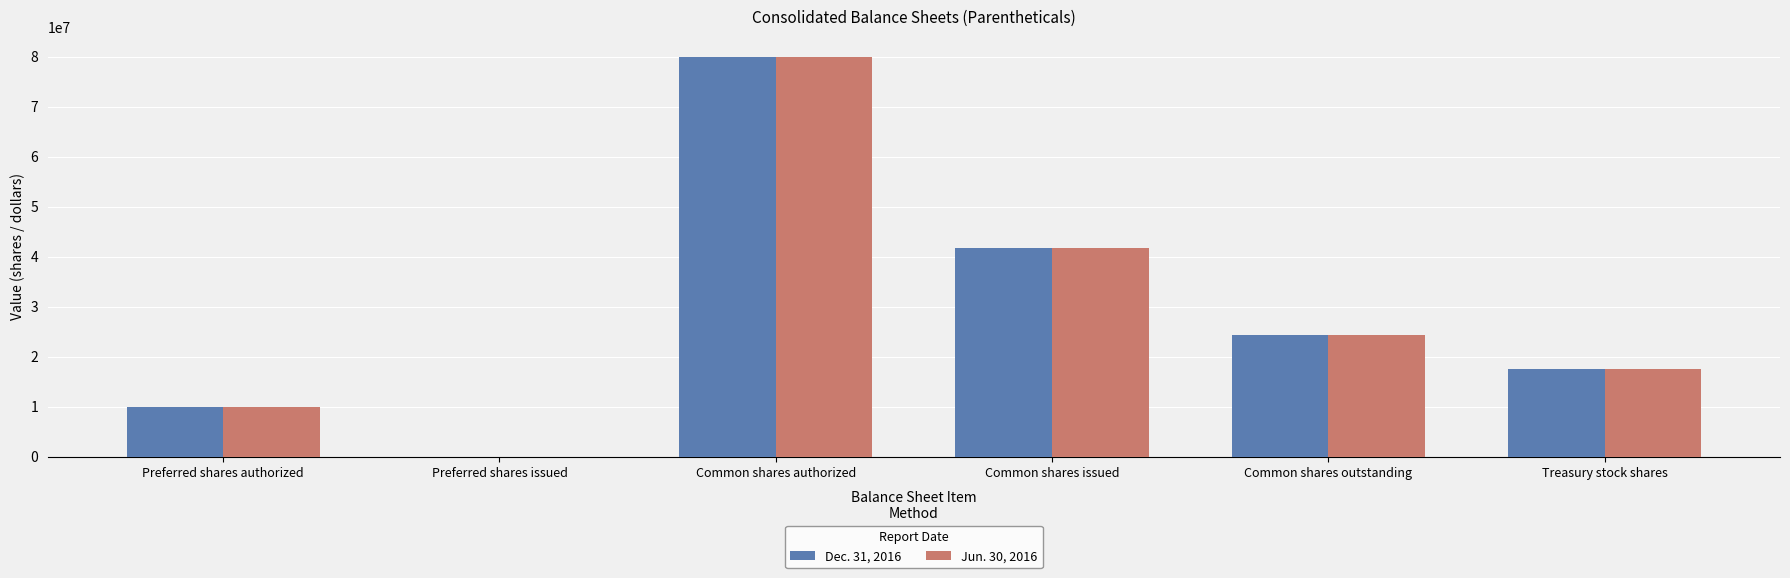

Is it true that Jun. 30, 2016 equals 10000000 at Preferred shares authorized?

True